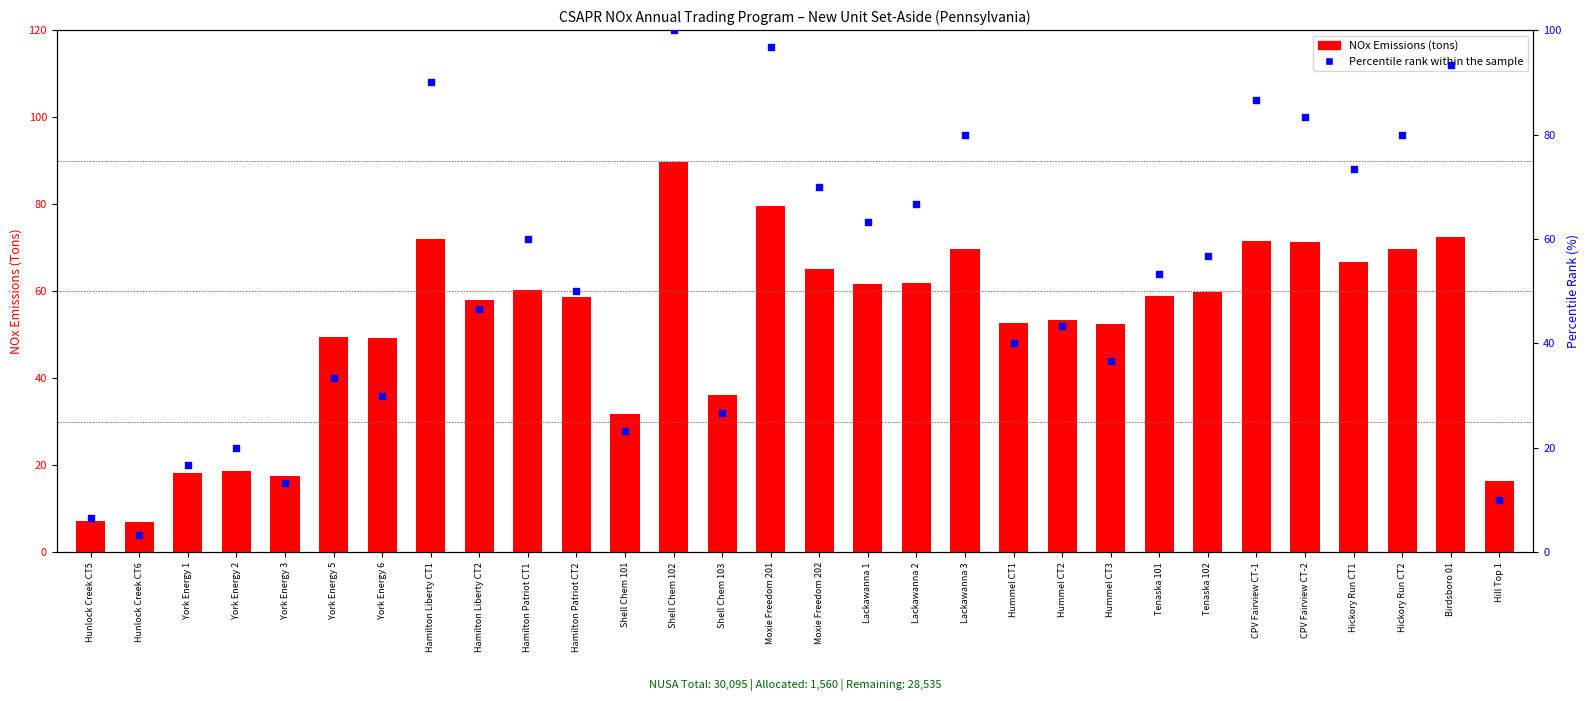

Which series has the widest spread of Y values?

Percentile rank within sample